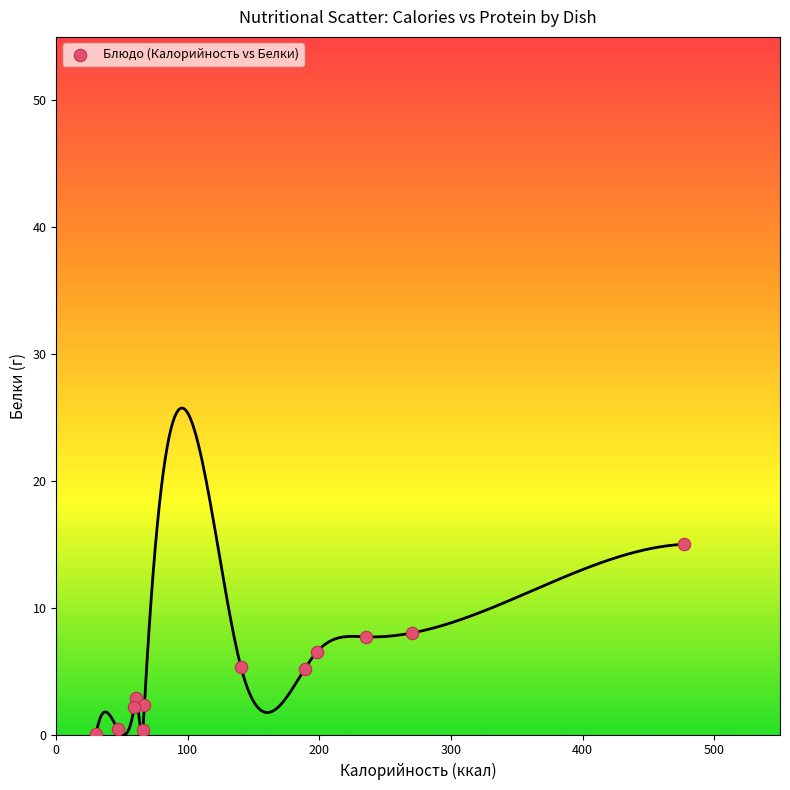

What is the average Y value?

4.7